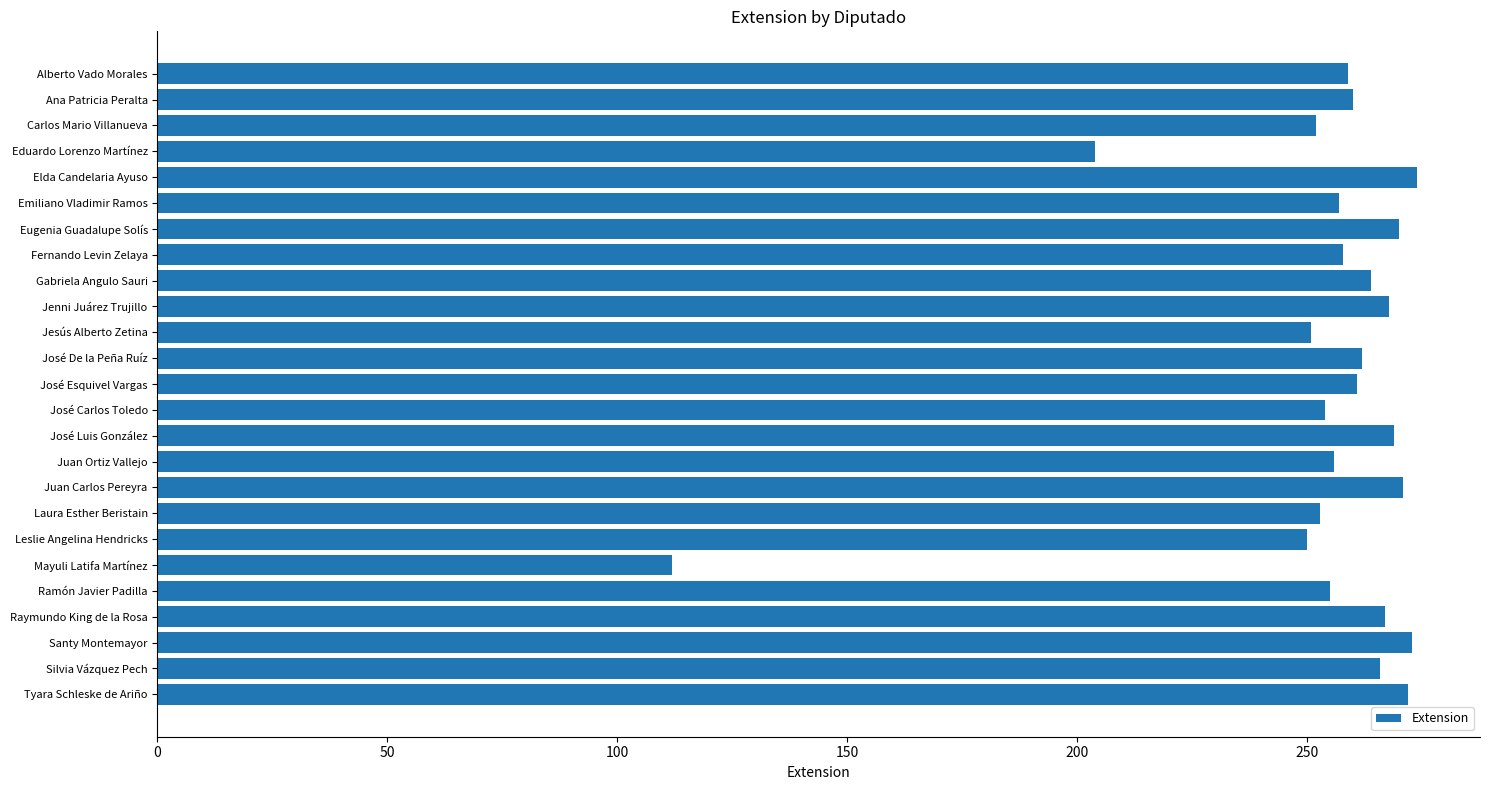

The chart shows a value of 251 at Jesús Alberto Zetina. True or false?

True